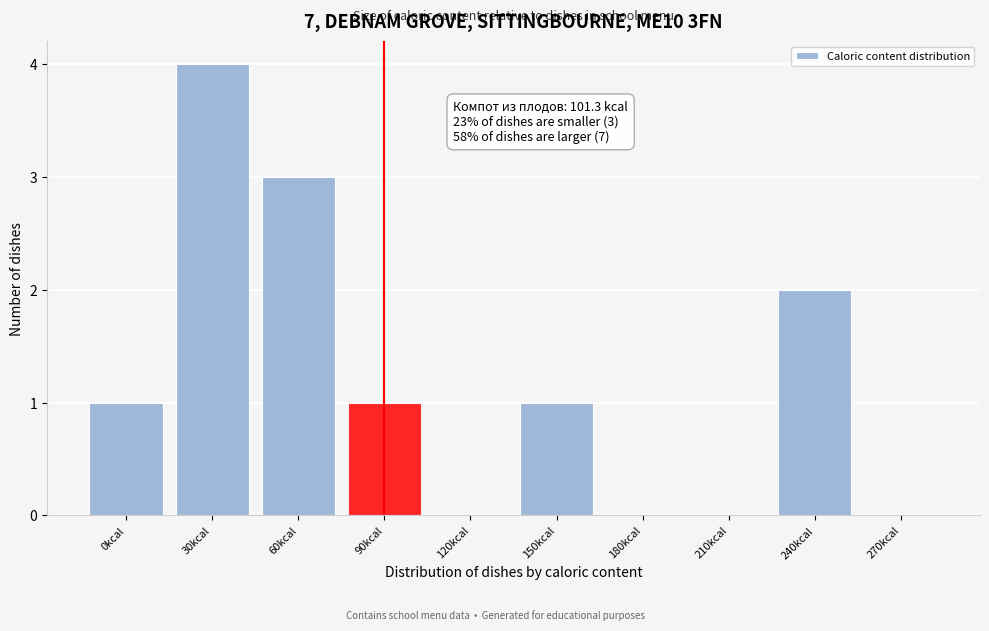

Reading right to left, list all the values displayed in this chart.

270kcal=0	240kcal=2	210kcal=0	180kcal=0	150kcal=1	120kcal=0	90kcal=1	60kcal=3	30kcal=4	0kcal=1